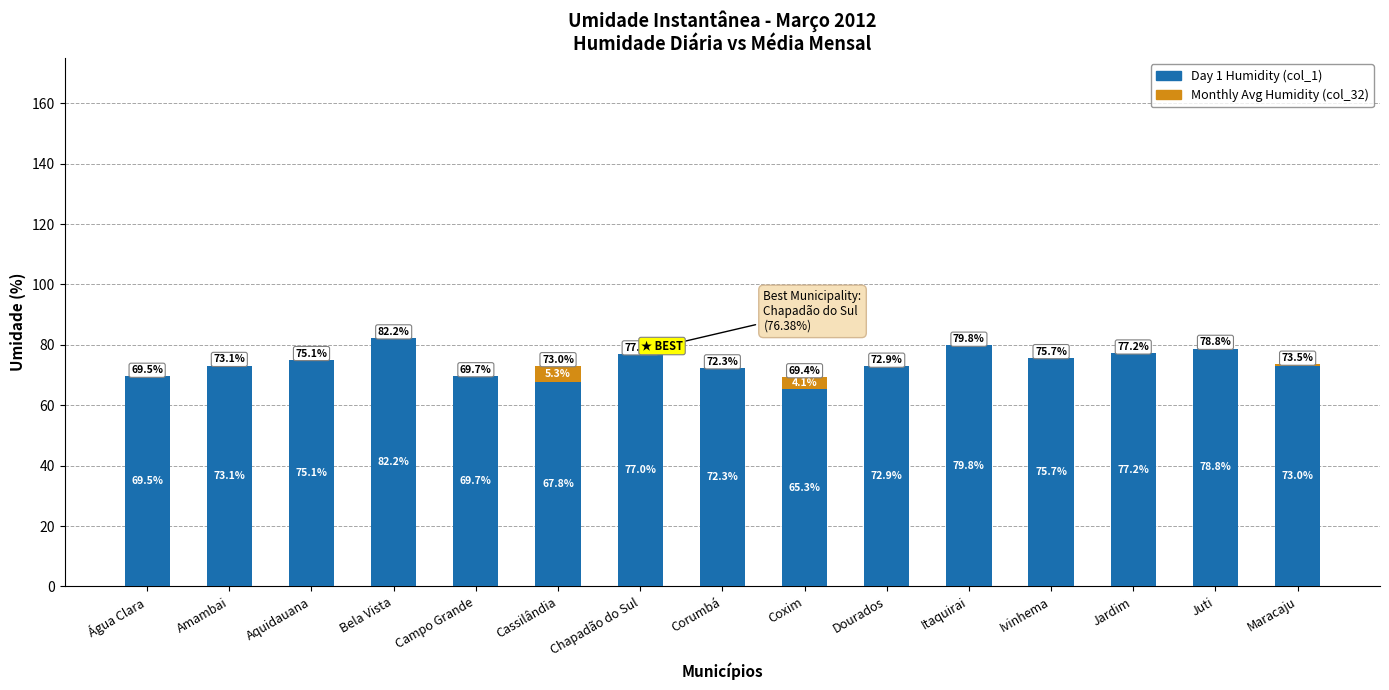

At which category is the sum across all series the highest?

Bela Vista